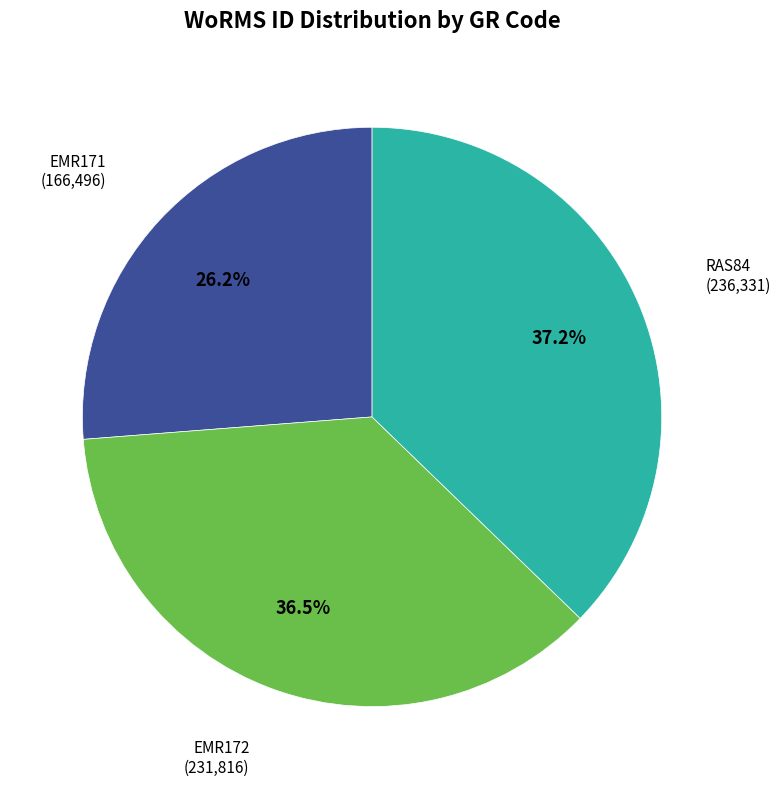

Is there any slice that represents more than half of the pie?

No